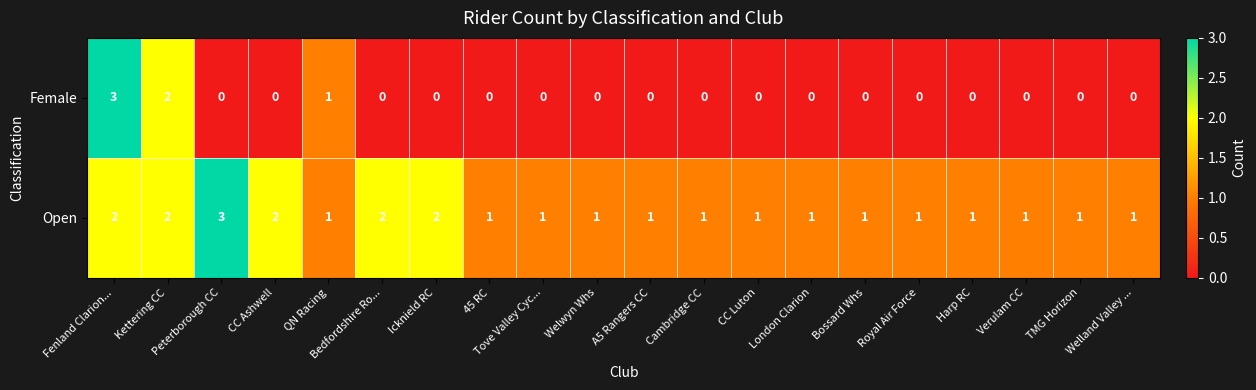

The value of Open at Tove Valley Cyc... is 0. True or false?

False